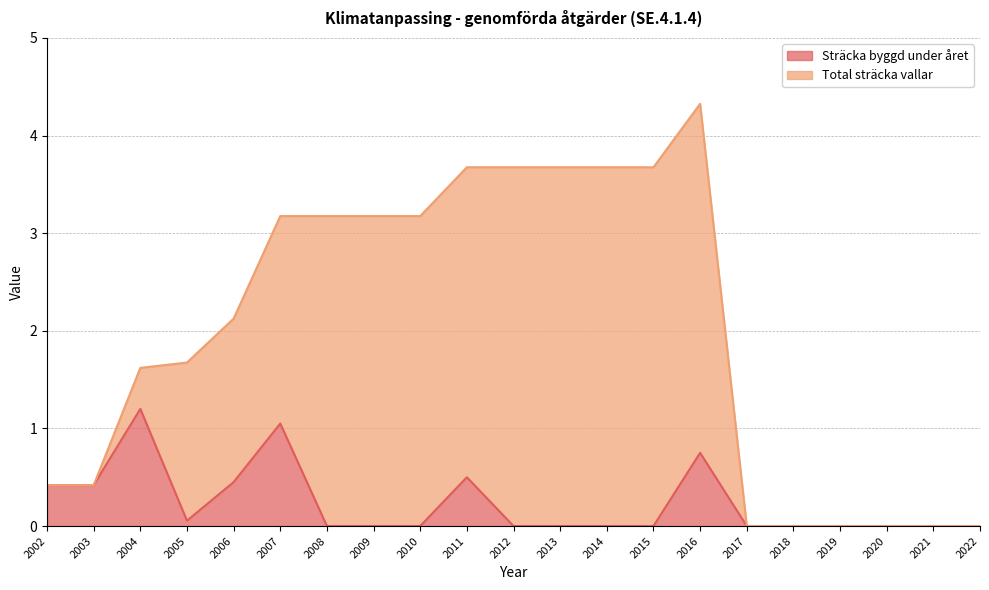

How many interior local peaks does the Sträcka byggd under året series have?

4